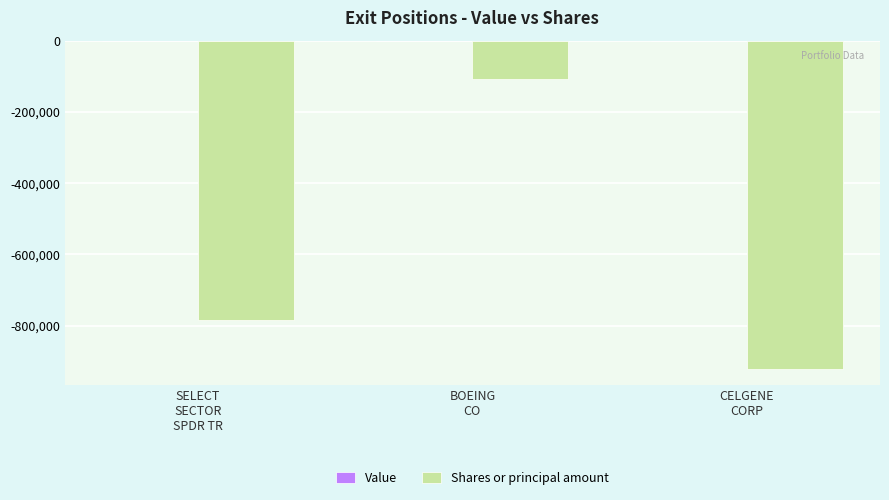

What is the greatest value displayed?

-107500